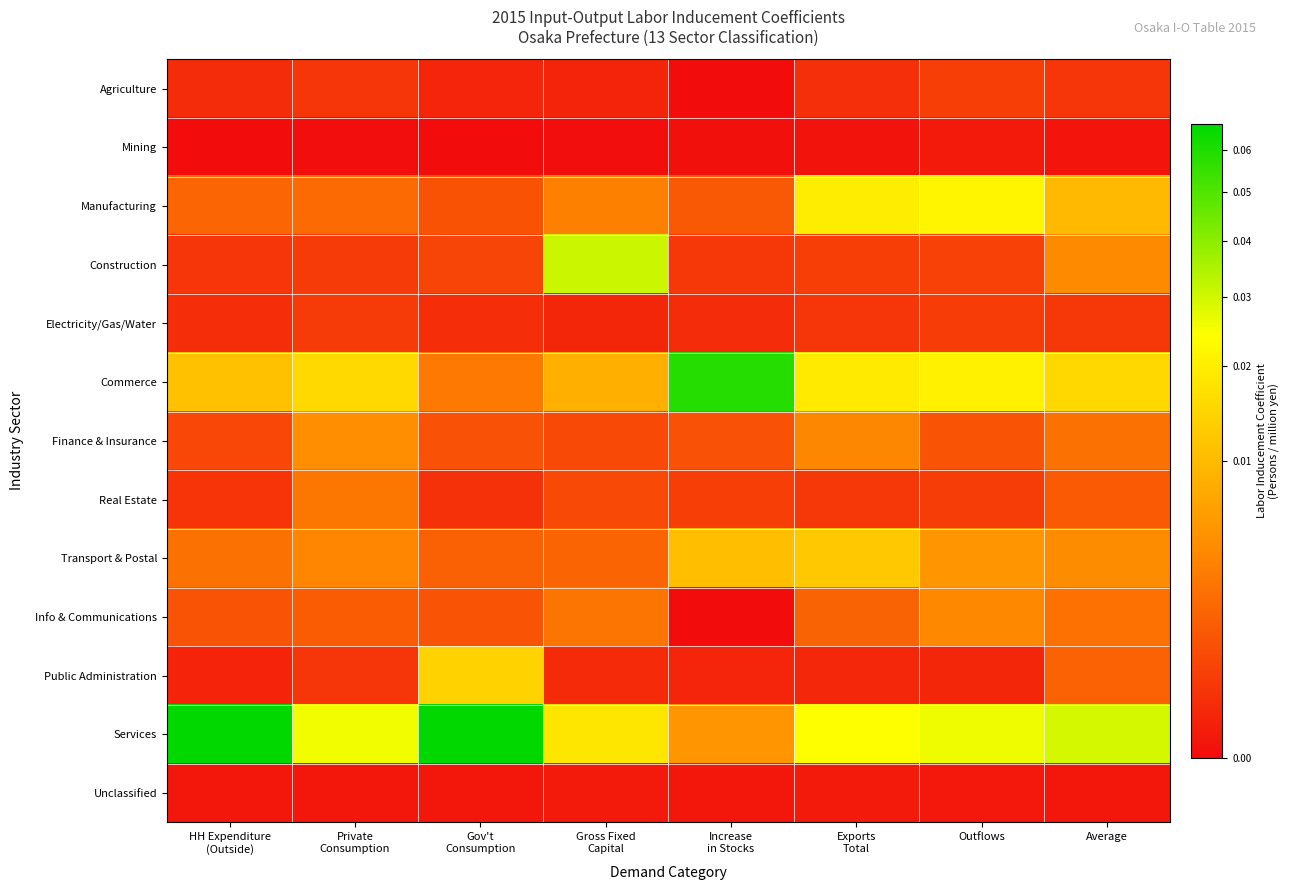

Reading left to right, list all the values displayed in this chart.

Agriculture: HH Expenditure
(Outside)=0.0	Private
Consumption=0.0	Gov't
Consumption=0.0	Gross Fixed
Capital=0.0	Increase
in Stocks=0.0	Exports
Total=0.0	Outflows=0.0	Average=0.0
Mining: HH Expenditure
(Outside)=0.0	Private
Consumption=0.0	Gov't
Consumption=0.0	Gross Fixed
Capital=0.0	Increase
in Stocks=0.0	Exports
Total=0.0	Outflows=0.0	Average=0.0
Manufacturing: HH Expenditure
(Outside)=0.0	Private
Consumption=0.0	Gov't
Consumption=0.0	Gross Fixed
Capital=0.0	Increase
in Stocks=0.0	Exports
Total=0.0	Outflows=0.0	Average=0.0
Construction: HH Expenditure
(Outside)=0.0	Private
Consumption=0.0	Gov't
Consumption=0.0	Gross Fixed
Capital=0.0	Increase
in Stocks=0.0	Exports
Total=0.0	Outflows=0.0	Average=0.0
Electricity/Gas/Water: HH Expenditure
(Outside)=0.0	Private
Consumption=0.0	Gov't
Consumption=0.0	Gross Fixed
Capital=0.0	Increase
in Stocks=0.0	Exports
Total=0.0	Outflows=0.0	Average=0.0
Commerce: HH Expenditure
(Outside)=0.0	Private
Consumption=0.0	Gov't
Consumption=0.0	Gross Fixed
Capital=0.0	Increase
in Stocks=0.1	Exports
Total=0.0	Outflows=0.0	Average=0.0
Finance & Insurance: HH Expenditure
(Outside)=0.0	Private
Consumption=0.0	Gov't
Consumption=0.0	Gross Fixed
Capital=0.0	Increase
in Stocks=0.0	Exports
Total=0.0	Outflows=0.0	Average=0.0
Real Estate: HH Expenditure
(Outside)=0.0	Private
Consumption=0.0	Gov't
Consumption=0.0	Gross Fixed
Capital=0.0	Increase
in Stocks=0.0	Exports
Total=0.0	Outflows=0.0	Average=0.0
Transport & Postal: HH Expenditure
(Outside)=0.0	Private
Consumption=0.0	Gov't
Consumption=0.0	Gross Fixed
Capital=0.0	Increase
in Stocks=0.0	Exports
Total=0.0	Outflows=0.0	Average=0.0
Info & Communications: HH Expenditure
(Outside)=0.0	Private
Consumption=0.0	Gov't
Consumption=0.0	Gross Fixed
Capital=0.0	Increase
in Stocks=0.0	Exports
Total=0.0	Outflows=0.0	Average=0.0
Public Administration: HH Expenditure
(Outside)=0.0	Private
Consumption=0.0	Gov't
Consumption=0.0	Gross Fixed
Capital=0.0	Increase
in Stocks=0.0	Exports
Total=0.0	Outflows=0.0	Average=0.0
Services: HH Expenditure
(Outside)=0.1	Private
Consumption=0.0	Gov't
Consumption=0.1	Gross Fixed
Capital=0.0	Increase
in Stocks=0.0	Exports
Total=0.0	Outflows=0.0	Average=0.0
Unclassified: HH Expenditure
(Outside)=0.0	Private
Consumption=0.0	Gov't
Consumption=0.0	Gross Fixed
Capital=0.0	Increase
in Stocks=0.0	Exports
Total=0.0	Outflows=0.0	Average=0.0